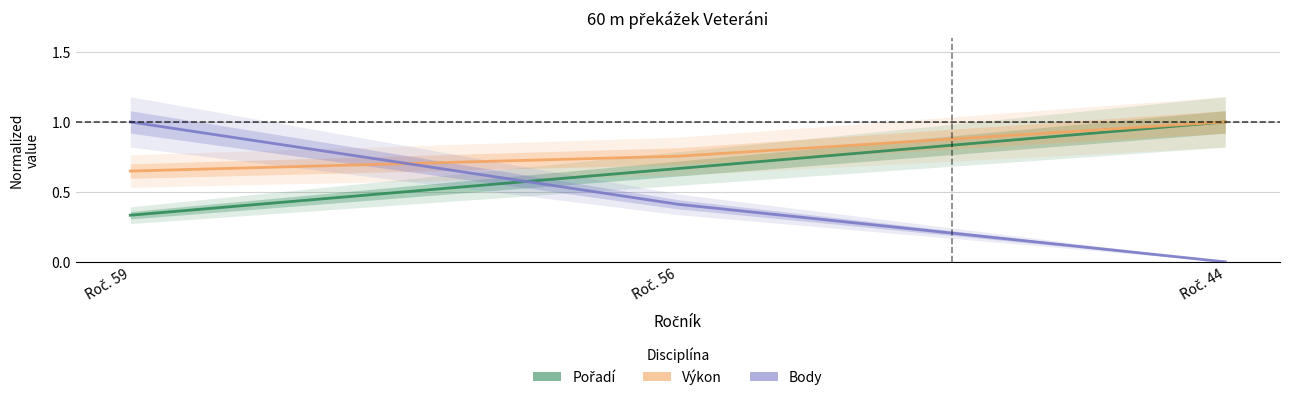

Is this an area chart (filled region under the line)?

No